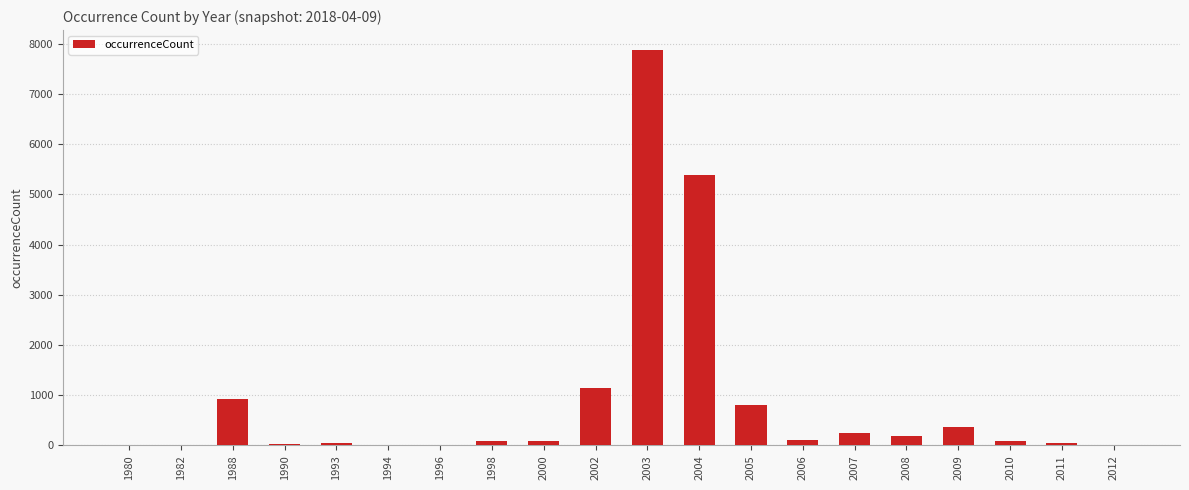

Where is the data nearest to the value 3941?

2004